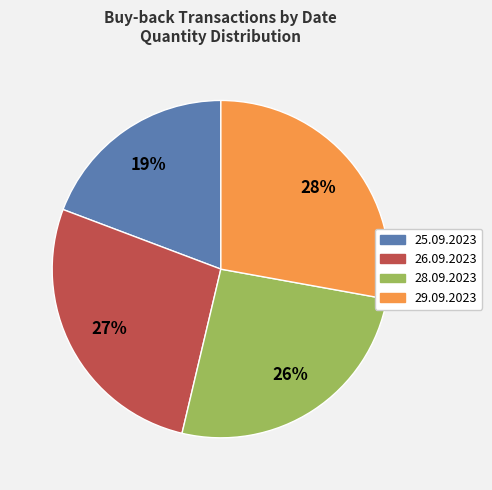

Do 26.09.2023 and 28.09.2023 together represent more than half of the pie?

Yes